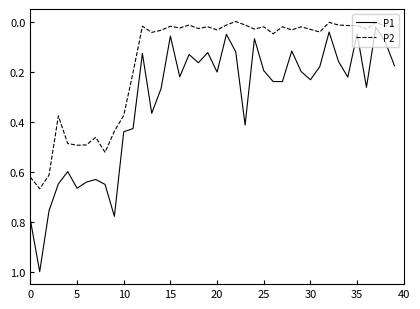

What is the greatest value displayed?

1.0